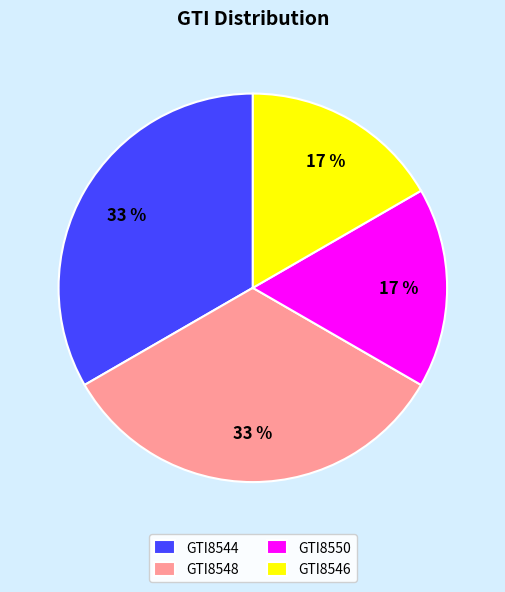

Which has a higher value, GTI8548 or GTI8546?

GTI8548